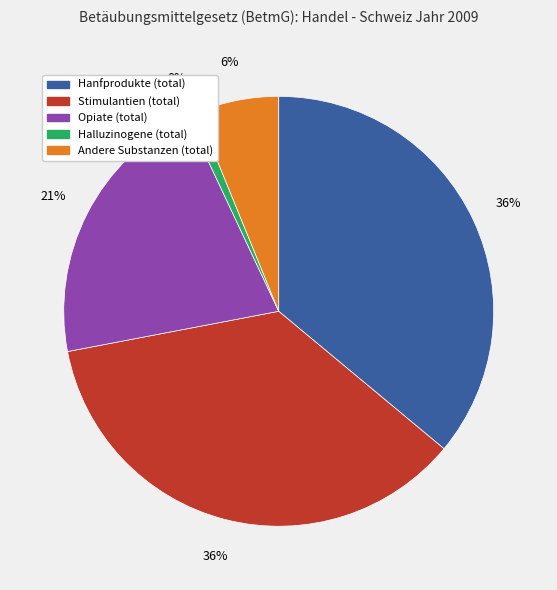

What is the total percentage of Hanfprodukte (total) and Andere Substanzen (total)?

42.2%